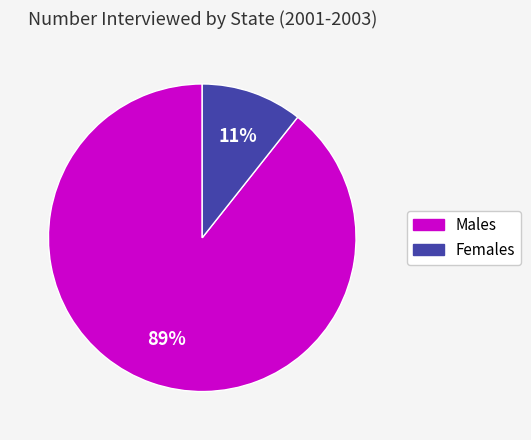

To the nearest percent, what is the average slice percentage?

50%